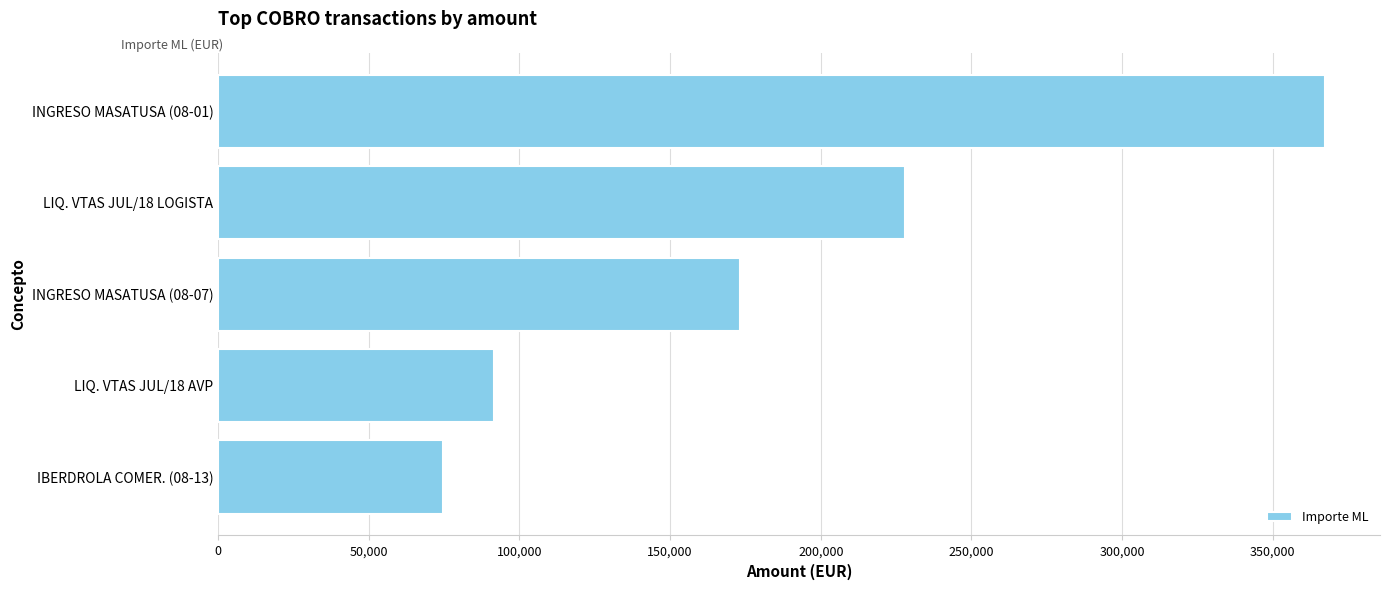

What is the label of the 4th bar from the top?

LIQ. VTAS JUL/18 AVP